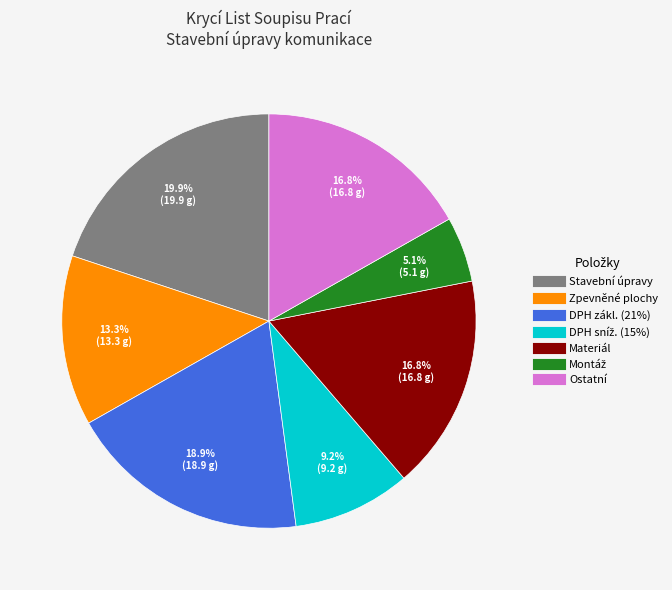

Is there any slice that represents more than half of the pie?

No